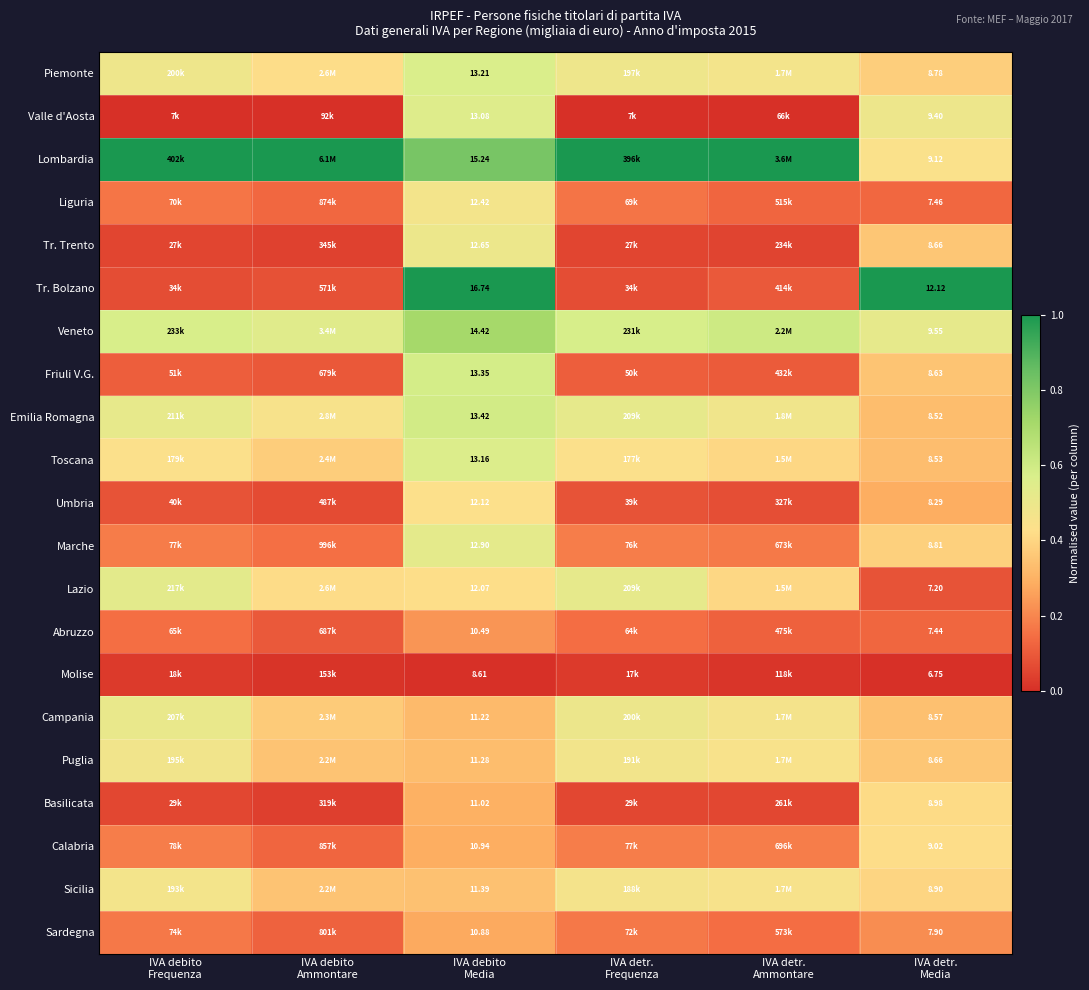

Rank the series at IVA detr. Ammontare from highest to lowest value.

Lombardia, Veneto, Emilia Romagna, Piemonte, Campania, Sicilia, Puglia, Toscana, Lazio, Calabria, Marche, Sardegna, Liguria, Abruzzo, Friuli V.G., Tr. Bolzano, Umbria, Basilicata, Tr. Trento, Molise, Valle d'Aosta